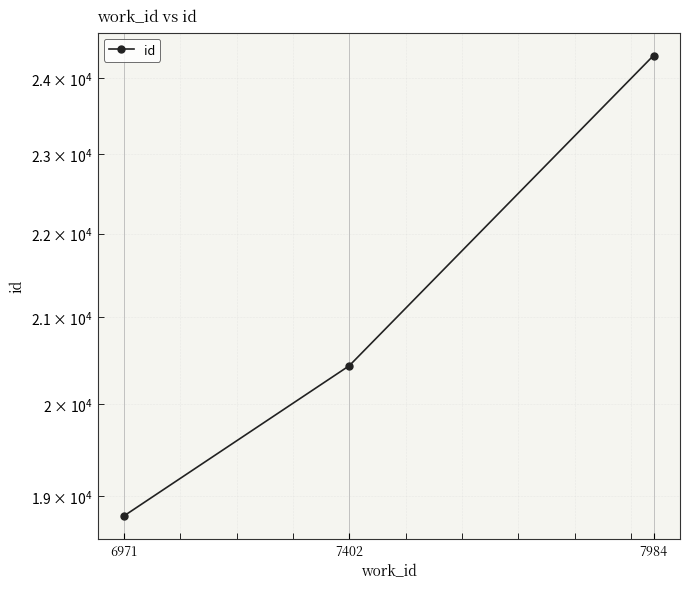

Reading left to right, what are all the values shown in this chart?

6971=18792	7402=20436	7984=24301